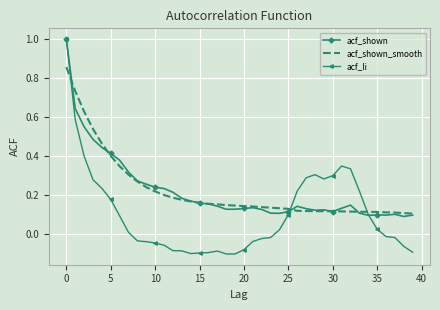

What is the greatest value displayed?

1.0